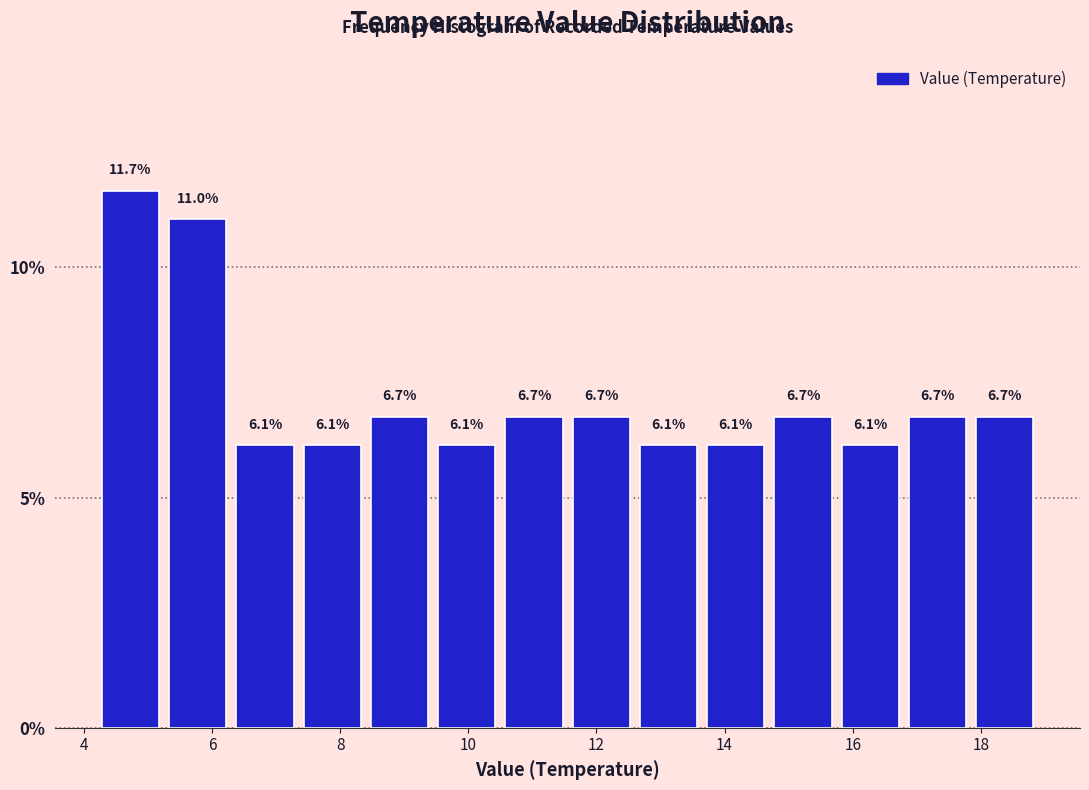

Over which range of the x-axis is the bar tallest?

4.20 to 5.25